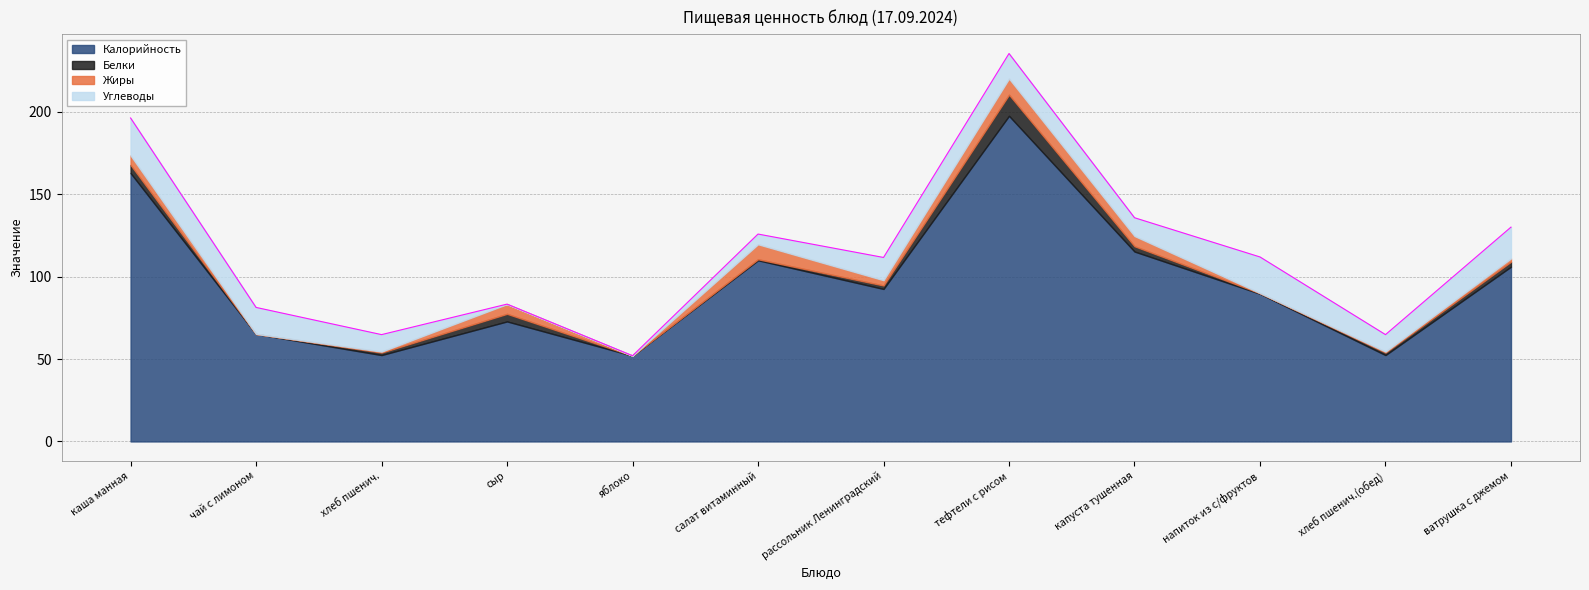

How many values in the Жиры series are below 3?

6